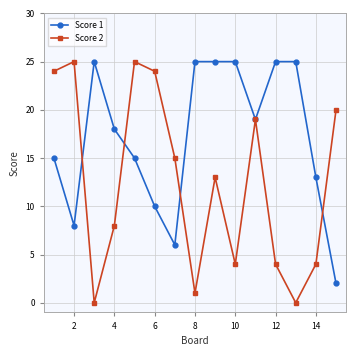

Reading right to left, transcribe all the data shown in this chart.

Score 1: 2	13	25	25	19	25	25	25	6	10	15	18	25	8	15
Score 2: 20	4	0	4	19	4	13	1	15	24	25	8	0	25	24